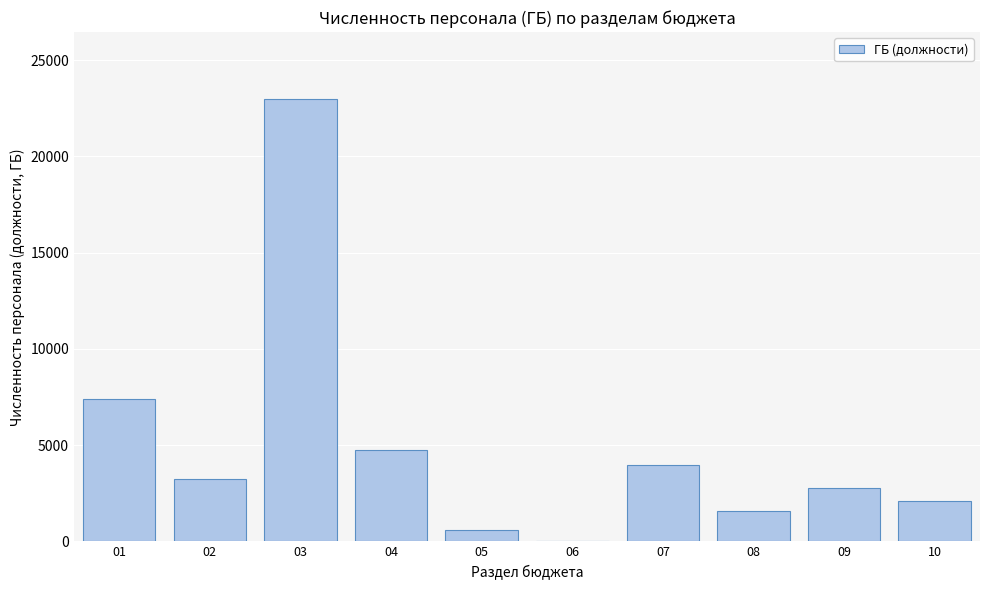

Is it true that the value at 04 is 6292.8?

False